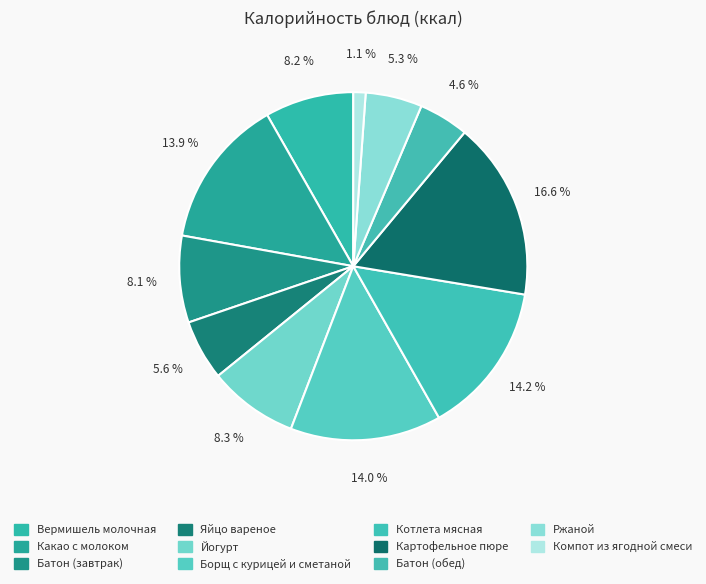

Rank the categories by value from lowest to highest.

Компот из ягодной смеси, Батон (обед), Ржаной, Яйцо вареное, Батон (завтрак), Вермишель молочная, Йогурт, Какао с молоком, Борщ с курицей и сметаной, Котлета мясная, Картофельное пюре